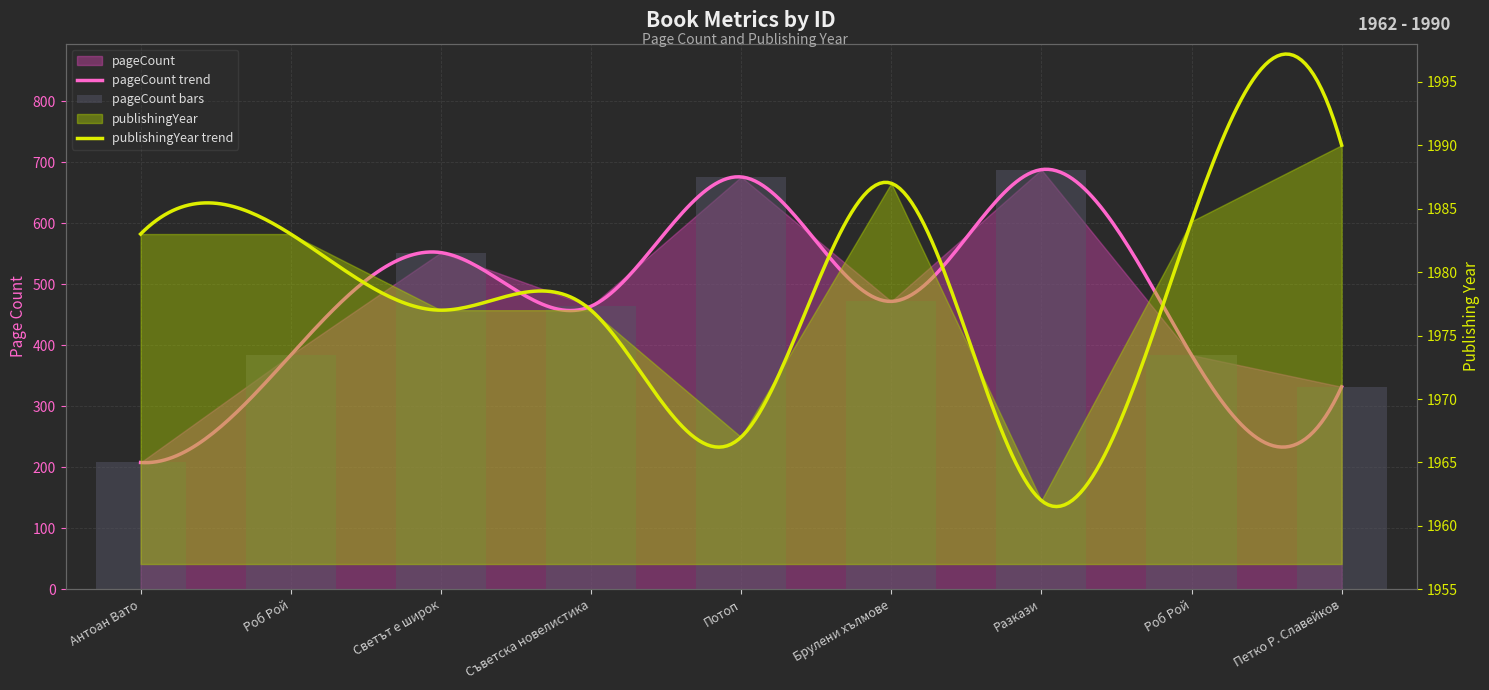

What is the smallest value displayed?

208